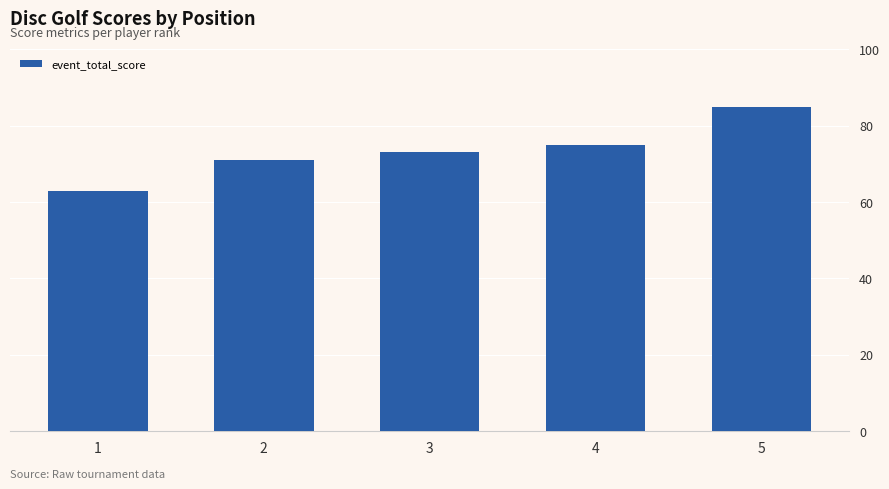

Reading left to right, what are all the values shown in this chart?

63	71	73	75	85